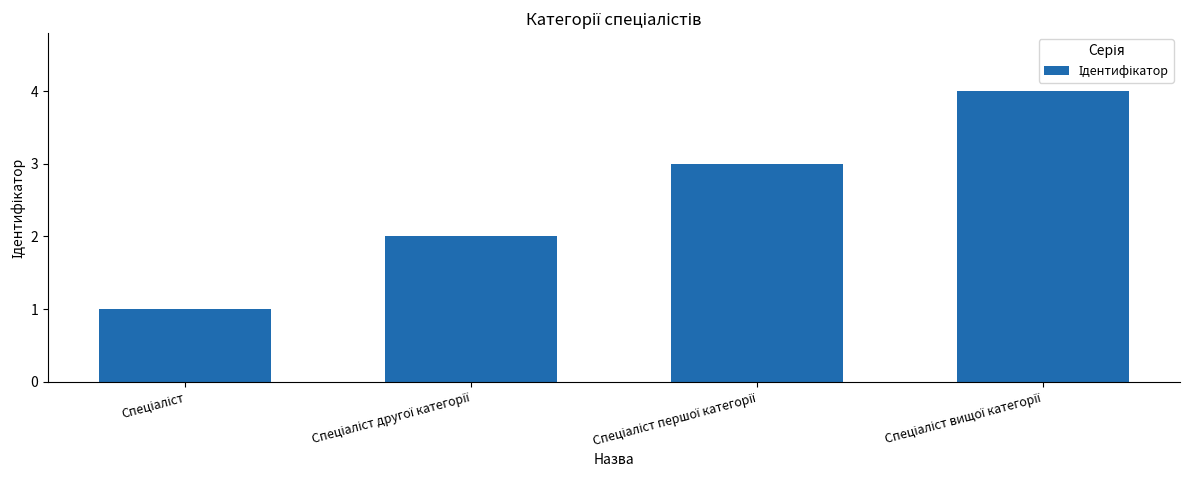

Count the number of categories in the chart.

4